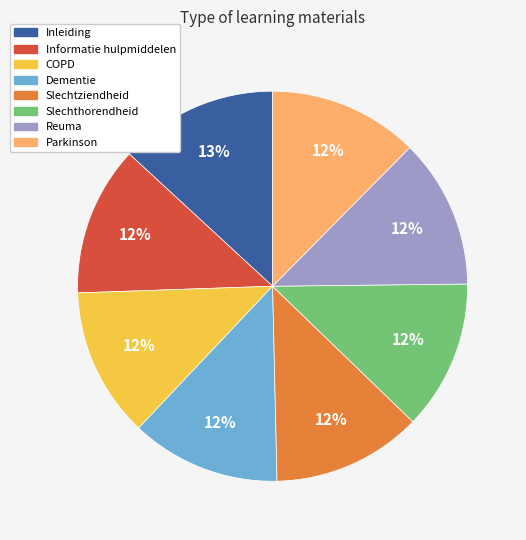

Combined, do COPD and Inleiding account for over 50%?

No